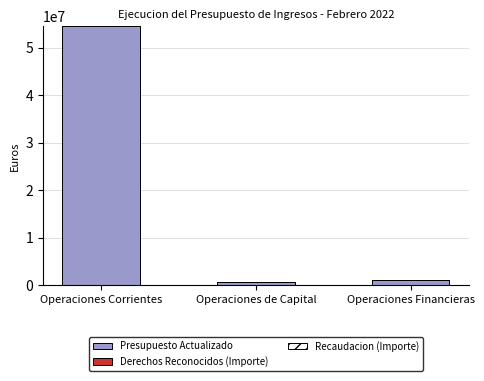

Where is Presupuesto Actualizado nearest to the value 27628000?

Operaciones Financieras